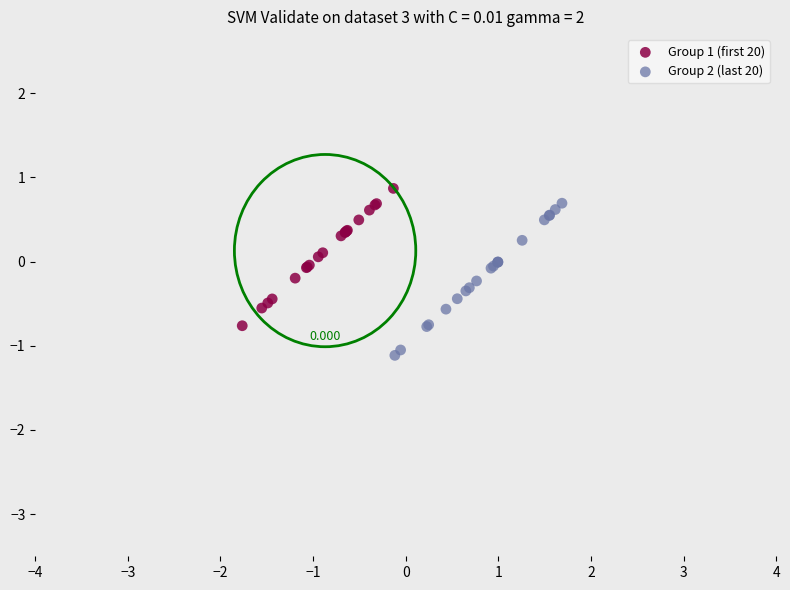

Which series reaches the maximum Y coordinate?

Group 1 (first 20)